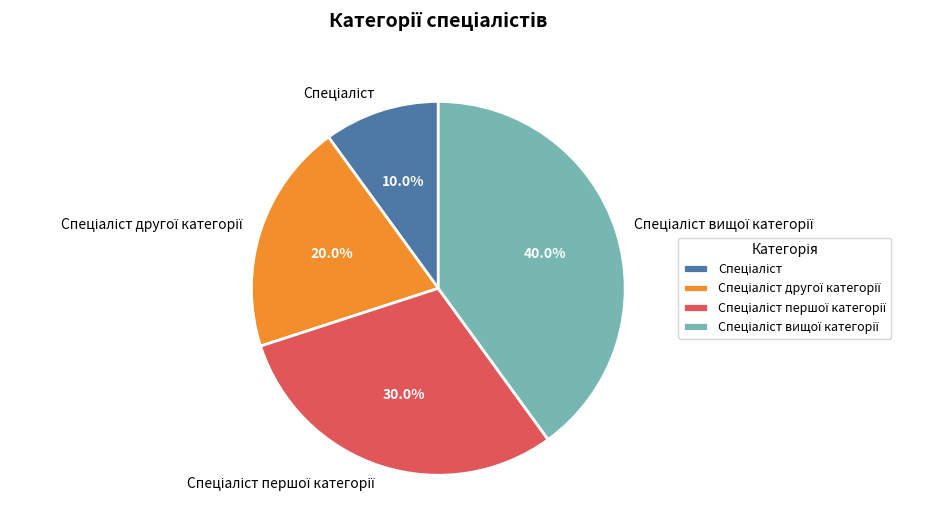

Is there a majority slice in this chart?

No